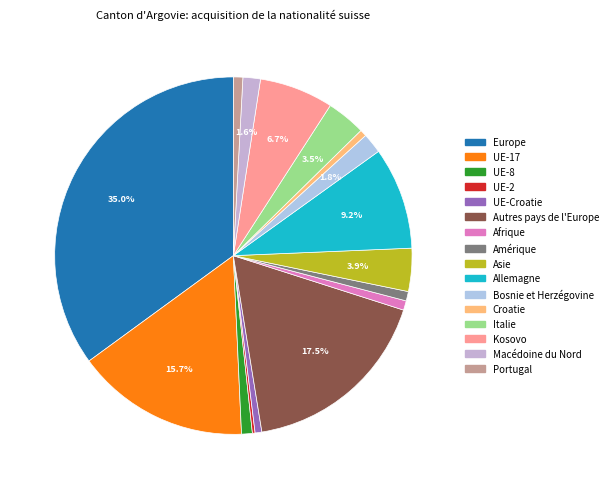

Is there a majority slice in this chart?

No